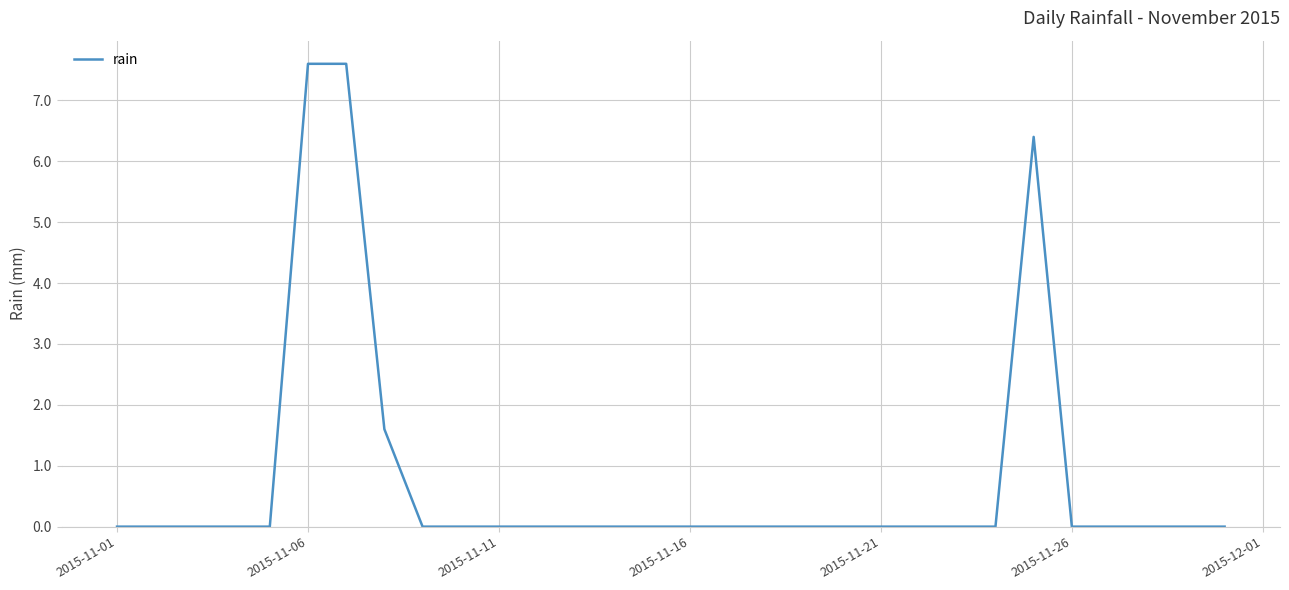

What is the difference between the maximum and minimum values?

7.6